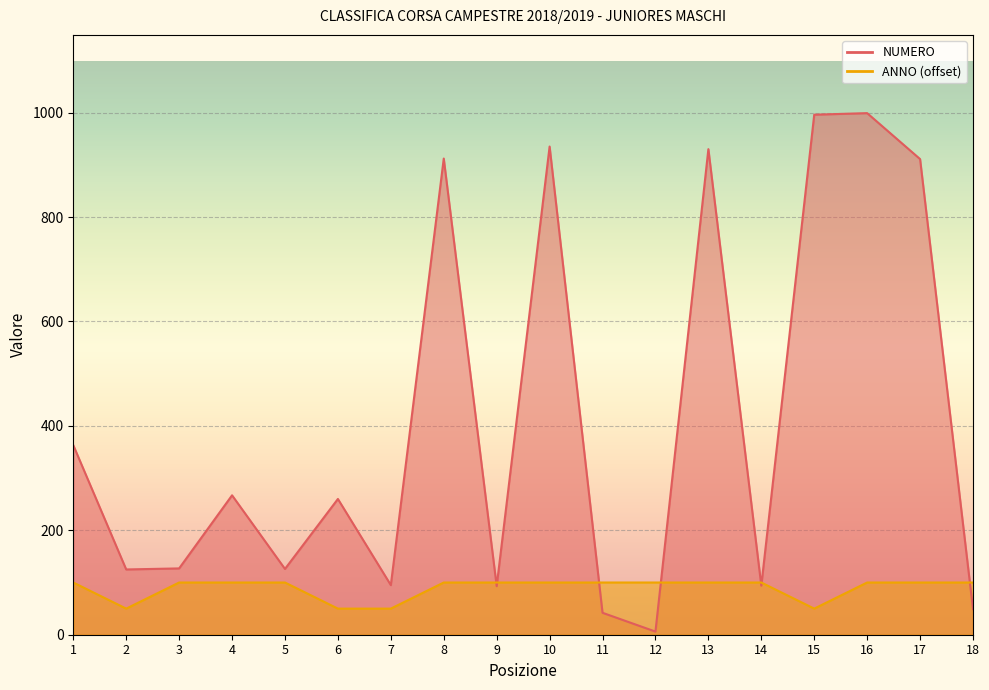

What is the difference between the maximum and second lowest values in the ANNO series?

50